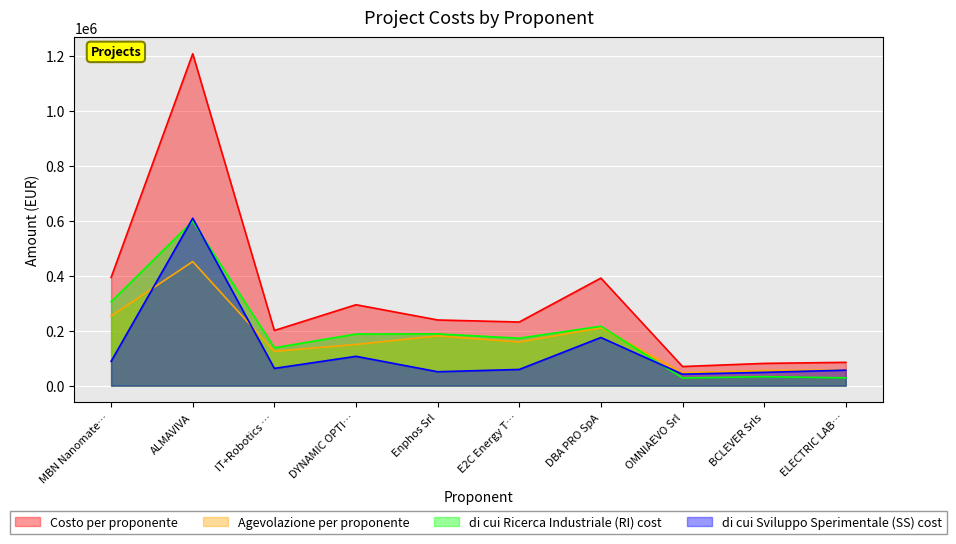

Is it true that Agevolazione per proponente equals 150078.8 at DYNAMIC OPTI…?

True